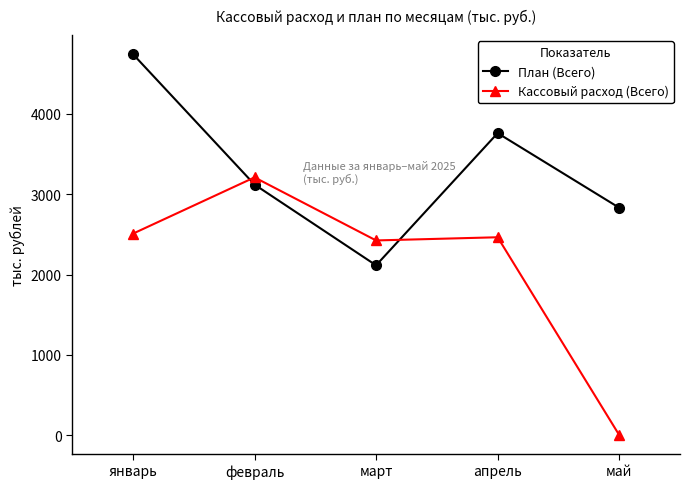

What is the label of the 2nd point from the right?

апрель